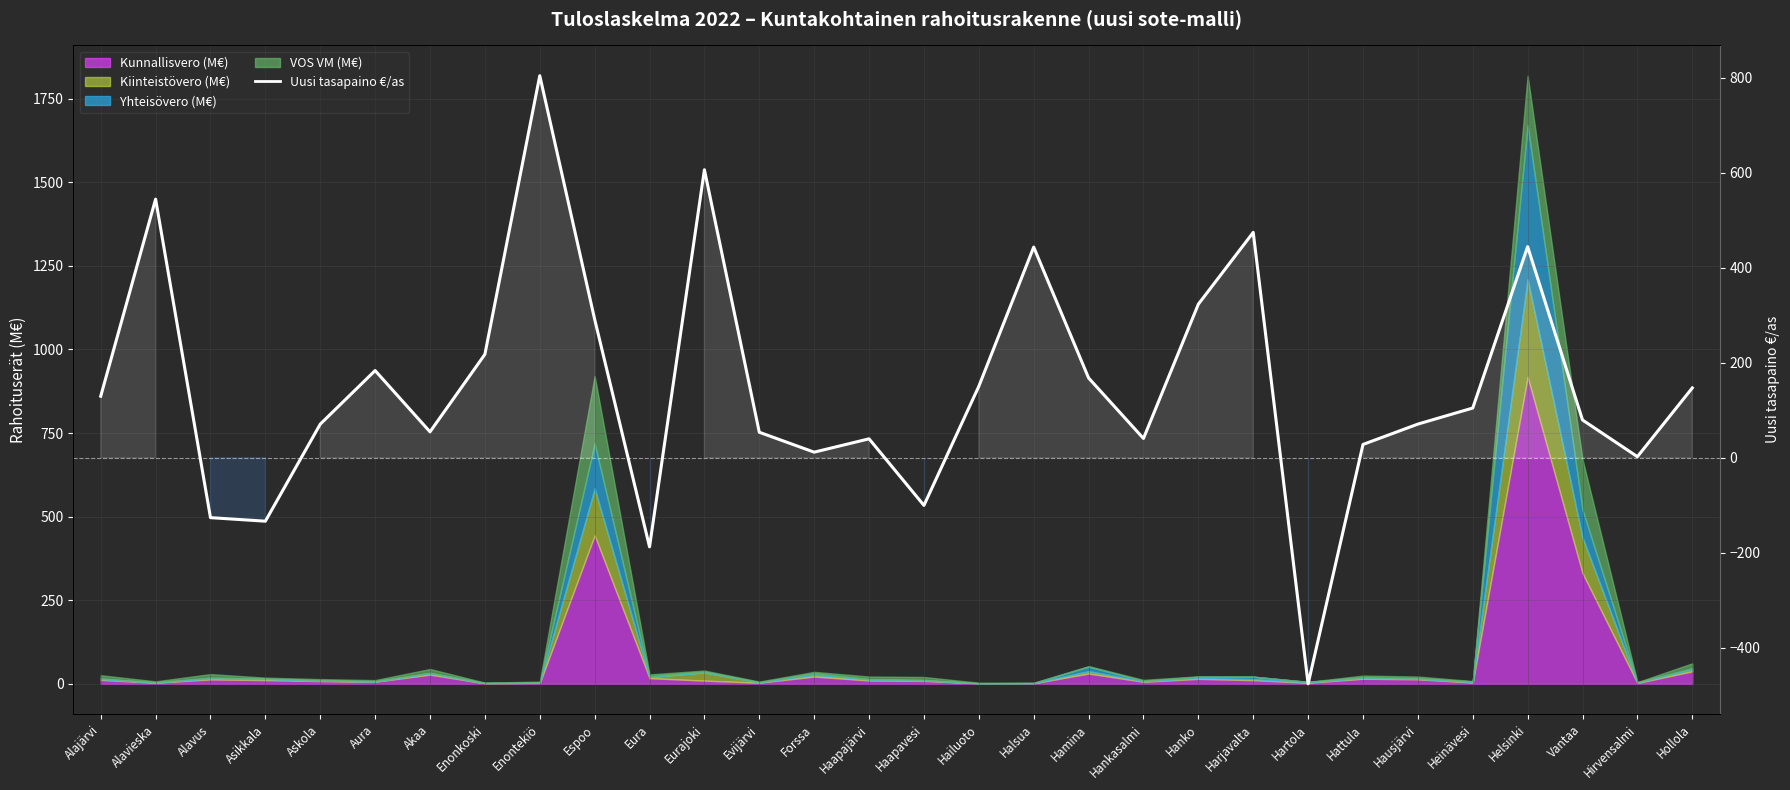

True or false: the data shows 104.6 at Heinävesi.

True